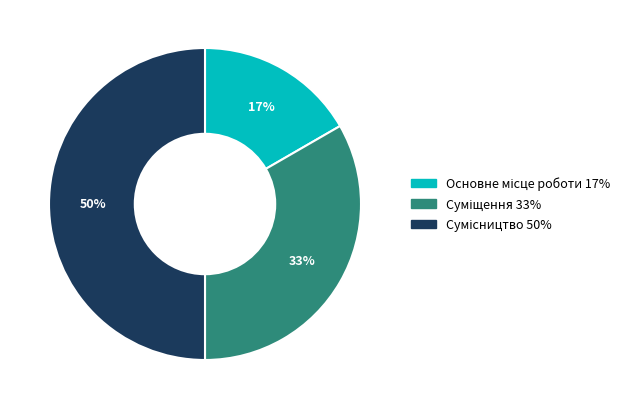

To the nearest percent, what is the average slice percentage?

33%